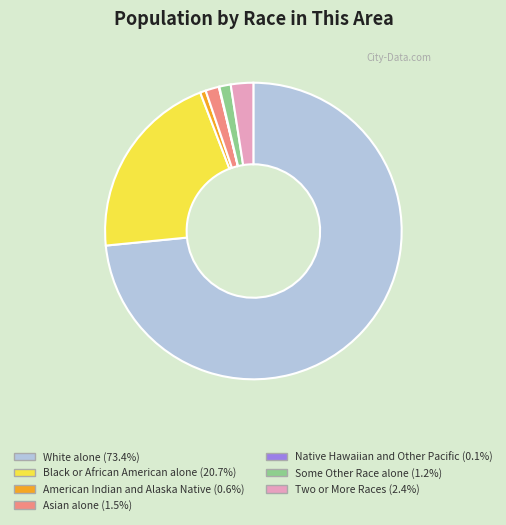

True or false: American Indian and Alaska Native accounts for 1% of the total.

True